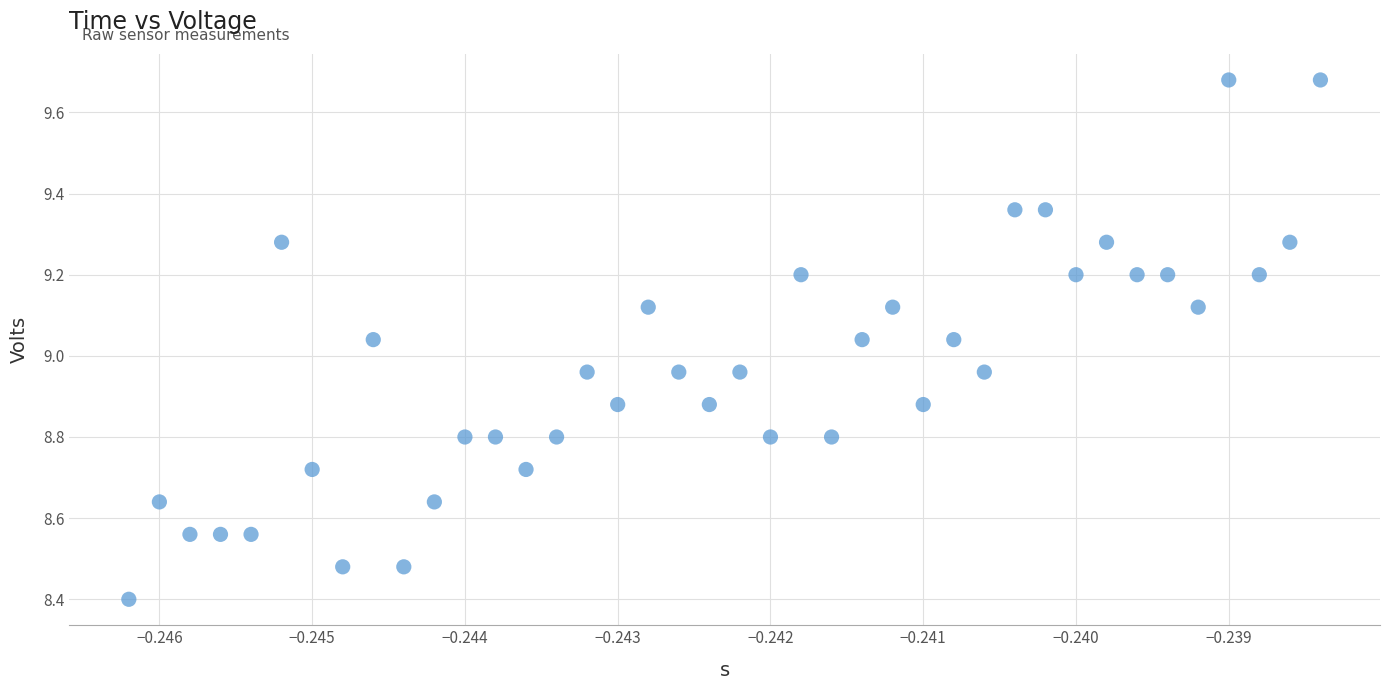

What is the range of Y values (max minus min)?

1.3